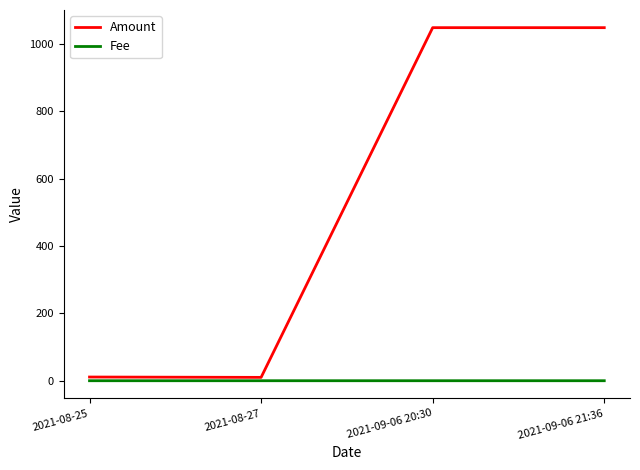

Does the chart display data point markers on the line(s)?

No